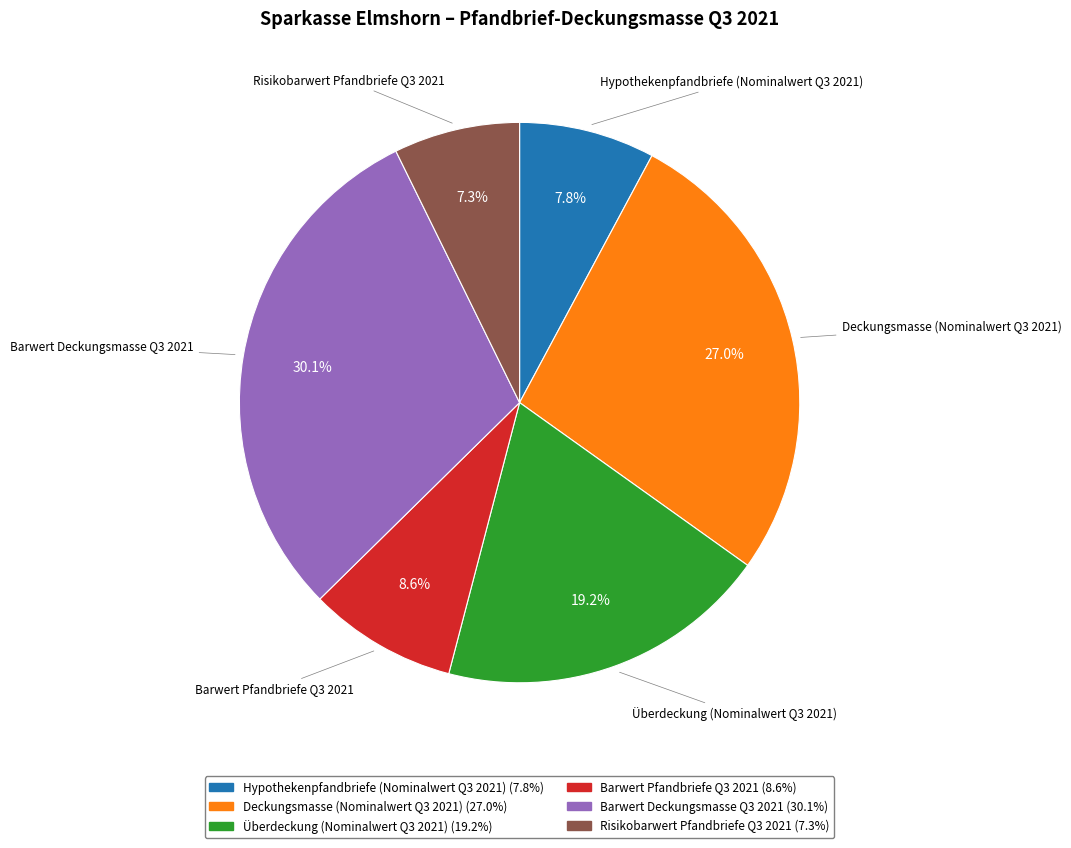

To the nearest percent, what is the combined percentage of Überdeckung (Nominalwert Q3 2021) and Barwert Deckungsmasse Q3 2021?

49%